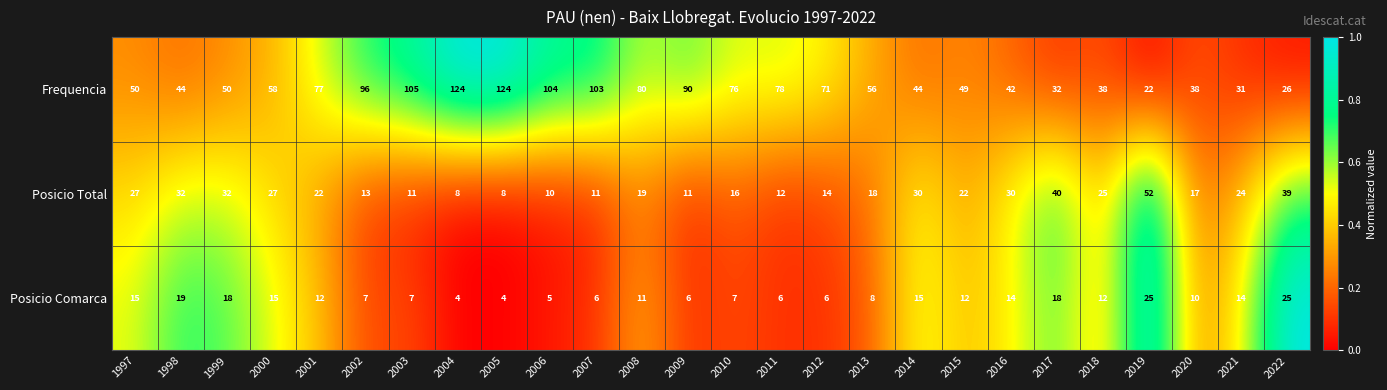

What is the total value across all series at 2021?

69